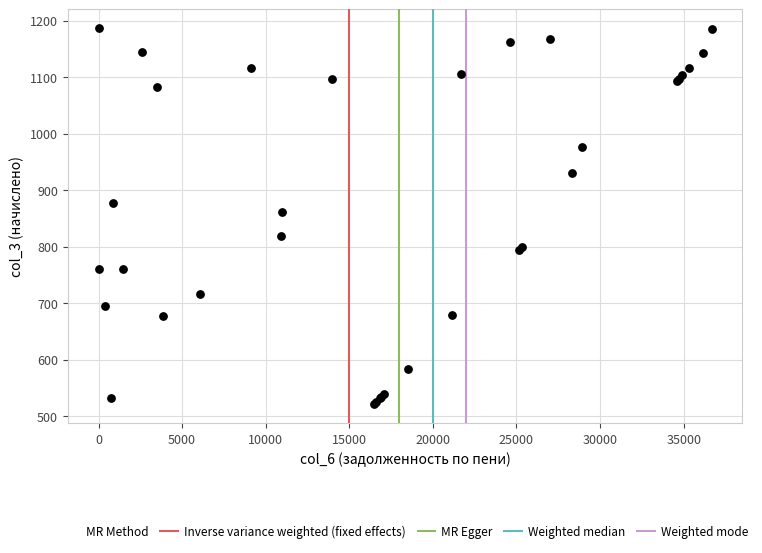

What Y value in the scatter plot is closest to 853?

861.2